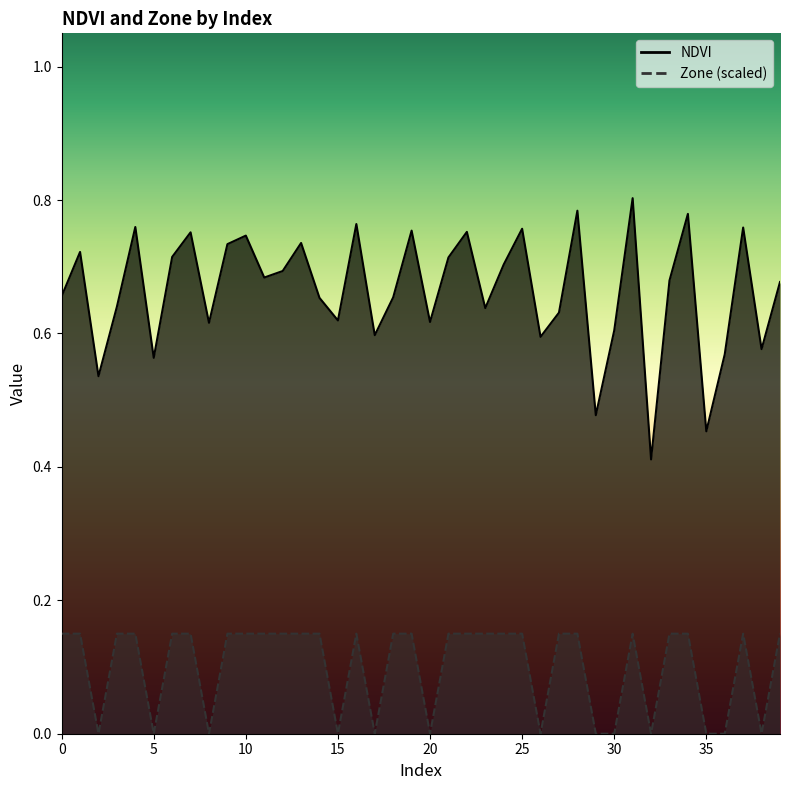

At which category is the sum across all series the highest?

31